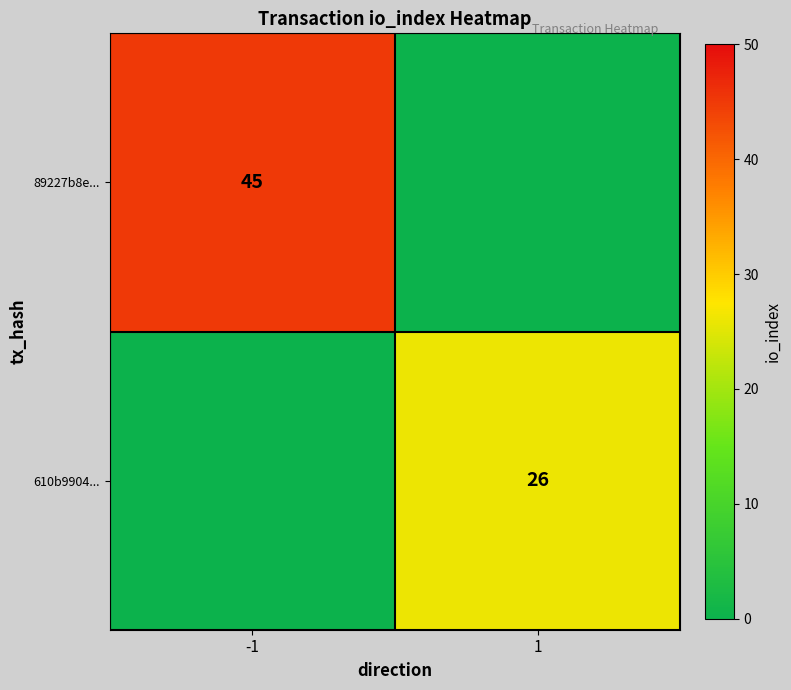

What is the difference between the highest and lowest values at -1?

45